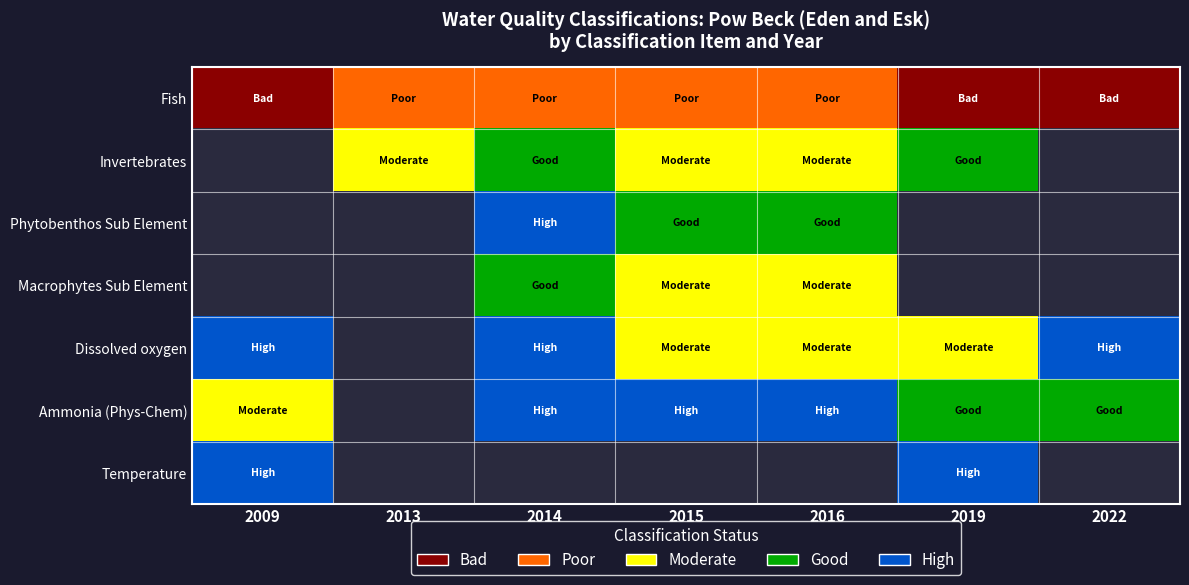

What is the spread (max minus min) of values at 2022?

4.0